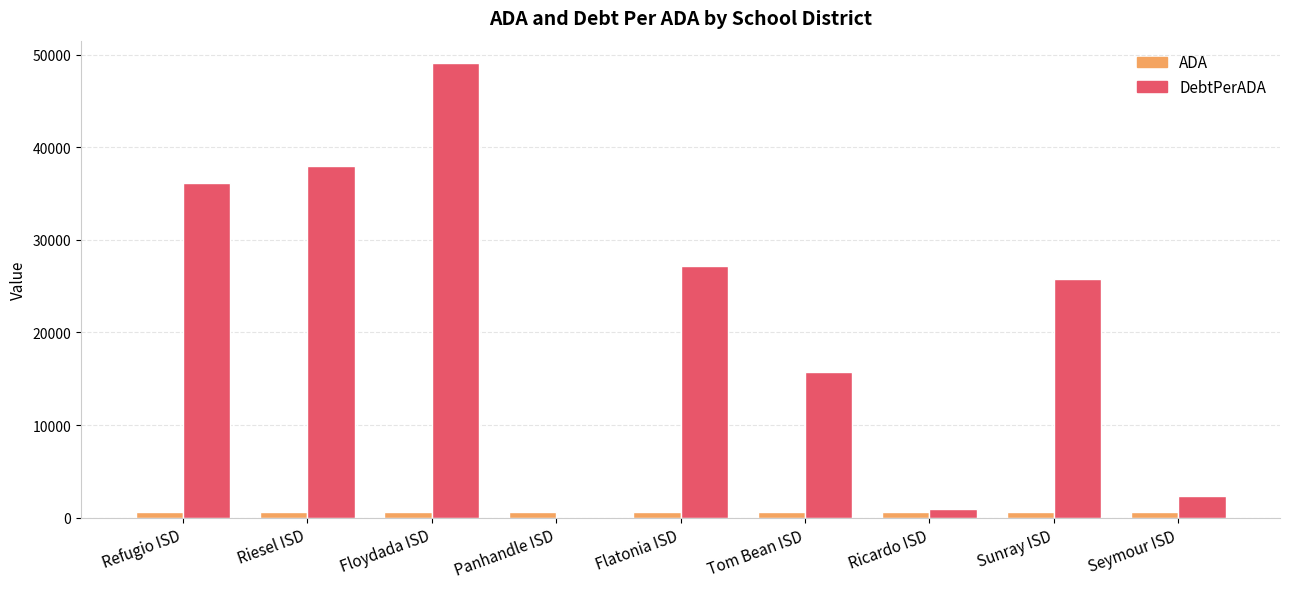

What is the sum of all DebtPerADA values?

195154.1